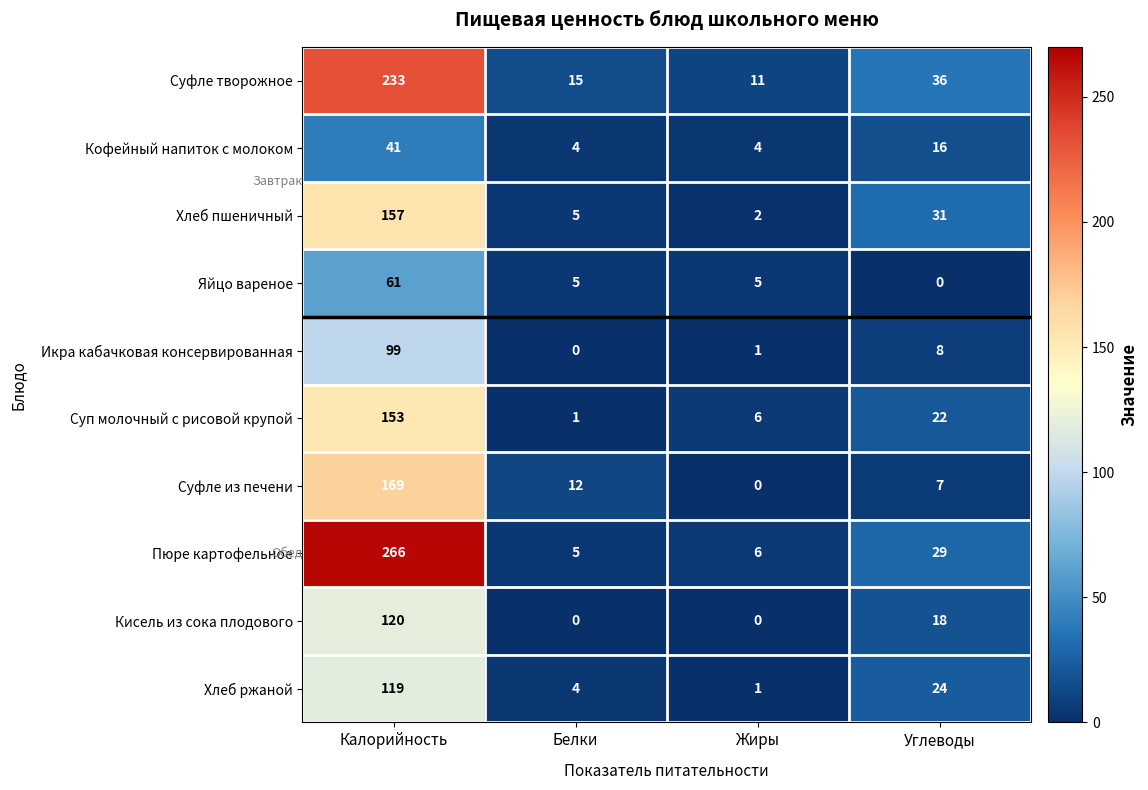

Between Белки and Углеводы, which series saw the biggest shift?

Хлеб пшеничный